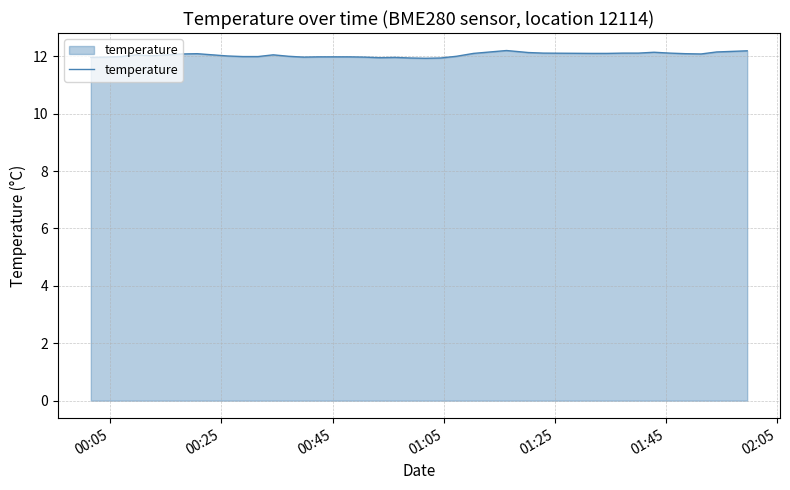

What is the smallest value displayed?

11.9